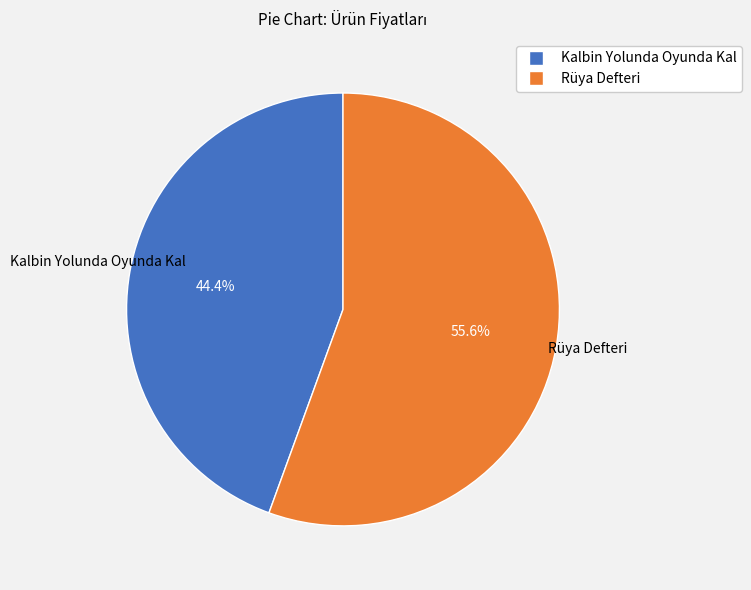

How many segments does this pie chart have?

2